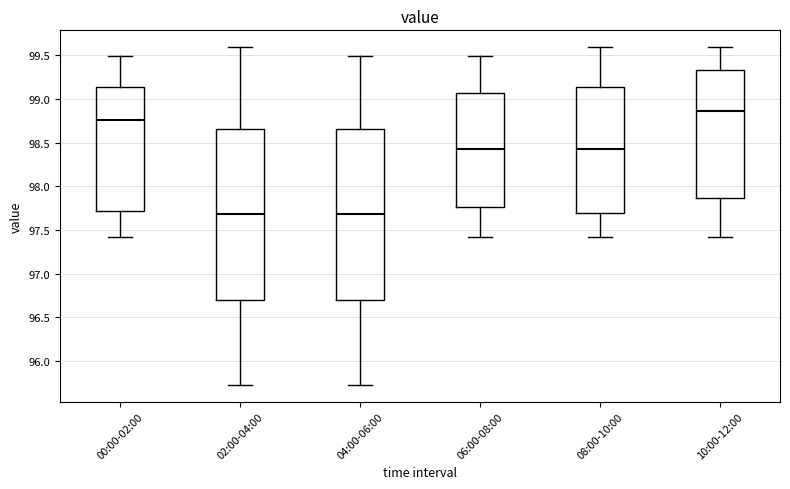

Reading left to right, read every box against the y-axis: the position of its median line, the range the box covers, and the ends of its whiskers. The values are not printed on the chart, so give them approximately, as read against the axis.

00:00-02:00: median 98.75, box 97.70 to 99.15, whiskers 97.40 to 99.50
02:00-04:00: median 97.70, box 96.70 to 98.65, whiskers 95.75 to 99.60
04:00-06:00: median 97.70, box 96.70 to 98.65, whiskers 95.75 to 99.50
06:00-08:00: median 98.45, box 97.75 to 99.05, whiskers 97.40 to 99.50
08:00-10:00: median 98.45, box 97.70 to 99.15, whiskers 97.40 to 99.60
10:00-12:00: median 98.85, box 97.85 to 99.35, whiskers 97.40 to 99.60